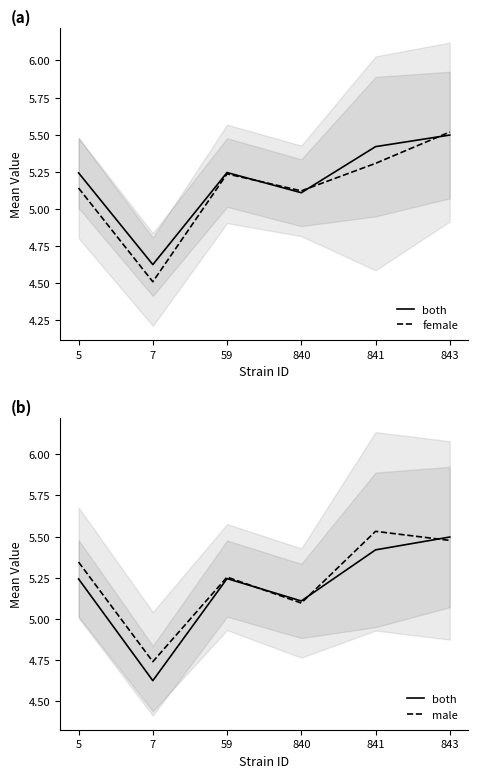

Between 841 and 843, which series saw the biggest shift?

female